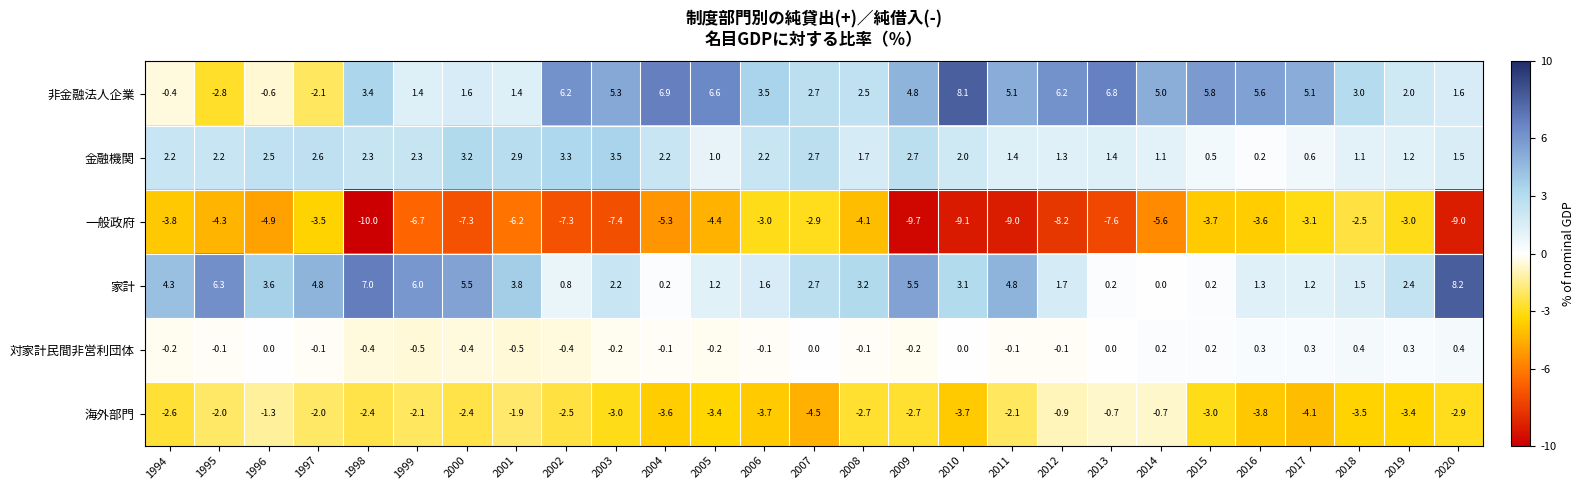

How many data points in 非金融法人企業 are less than 3?

11